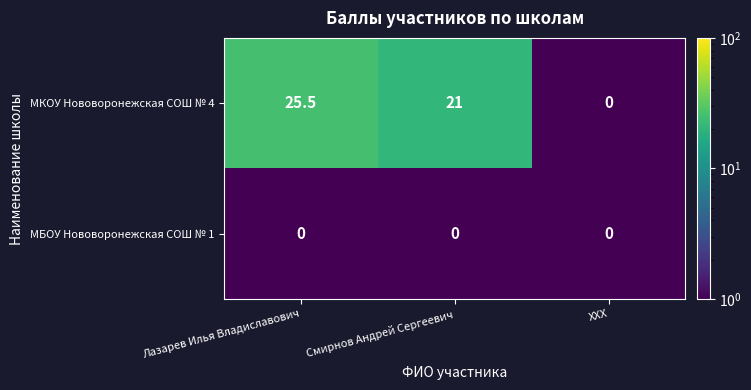

List the series in order of their peak value, highest first.

МКОУ Нововоронежская СОШ № 4, МБОУ Нововоронежская СОШ № 1